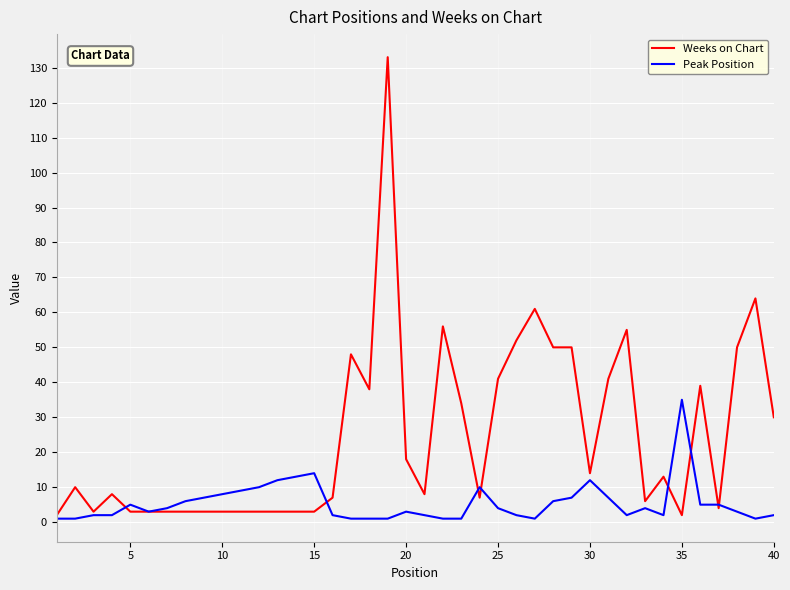

What are all the series names shown in the legend?

Weeks on Chart, Peak Position